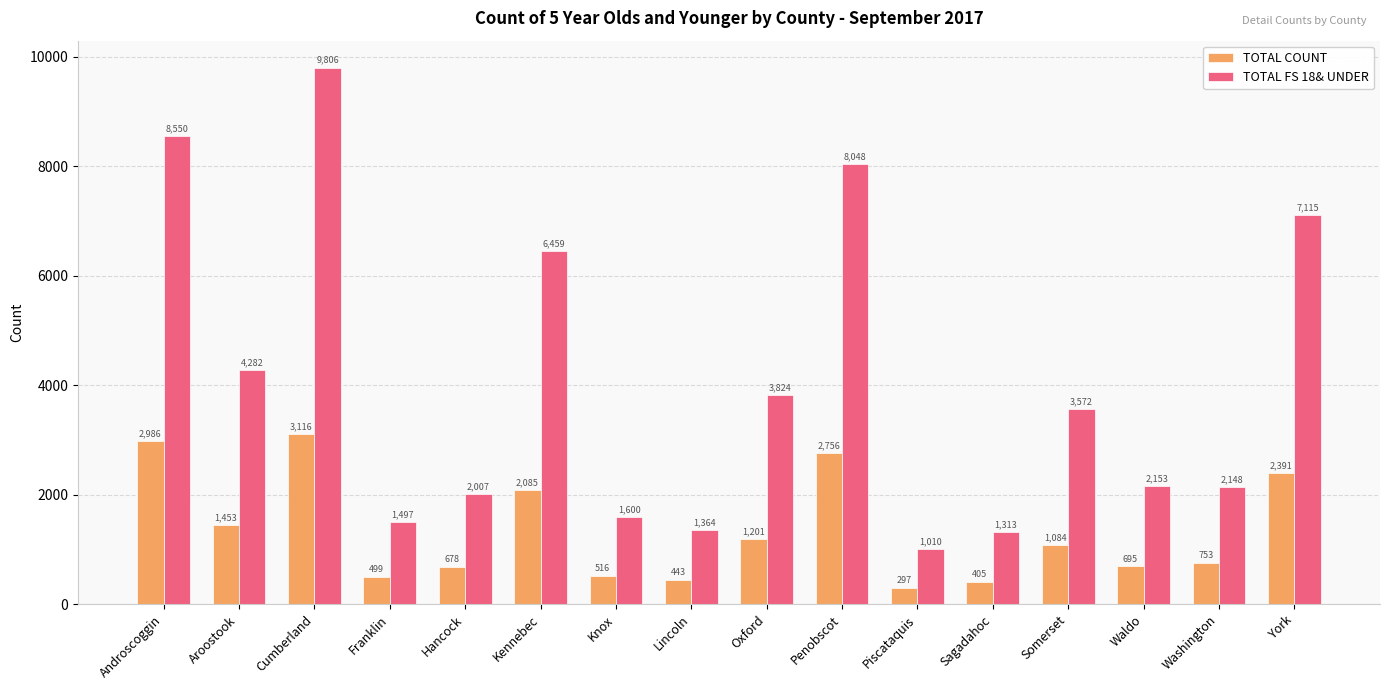

At which category does the chart reach its peak across all series?

Cumberland